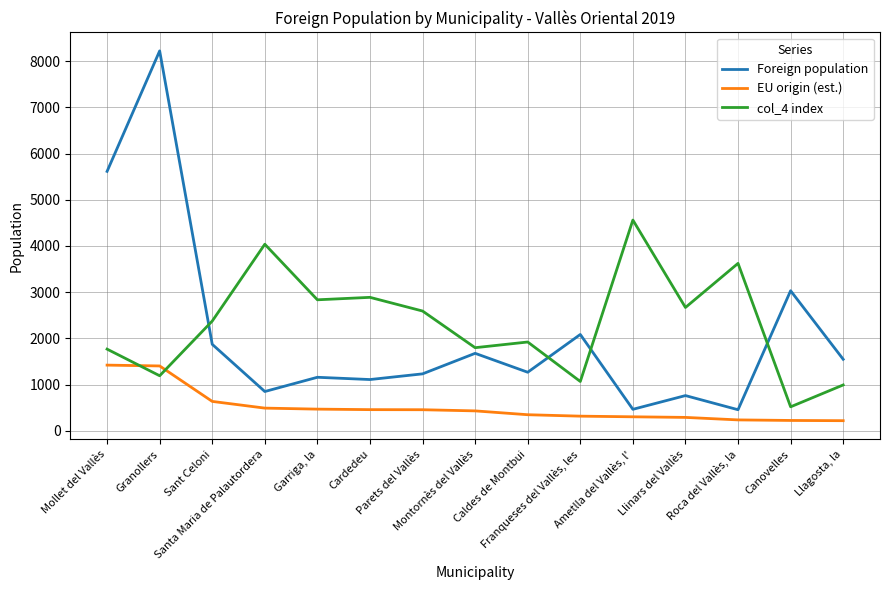

True or false: EU origin (est.) and Foreign population cross at least once.

False